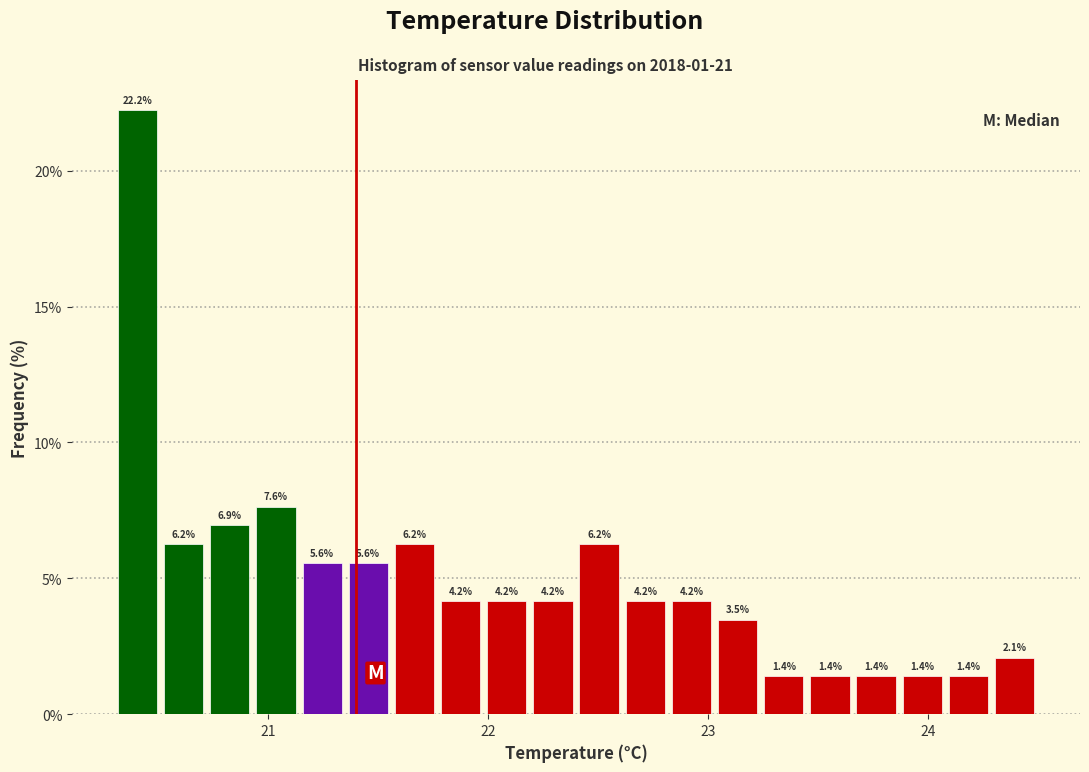

Around what value on the x-axis is the tallest bar? Give the approximate position of its centre, as read against the axis.

20.4